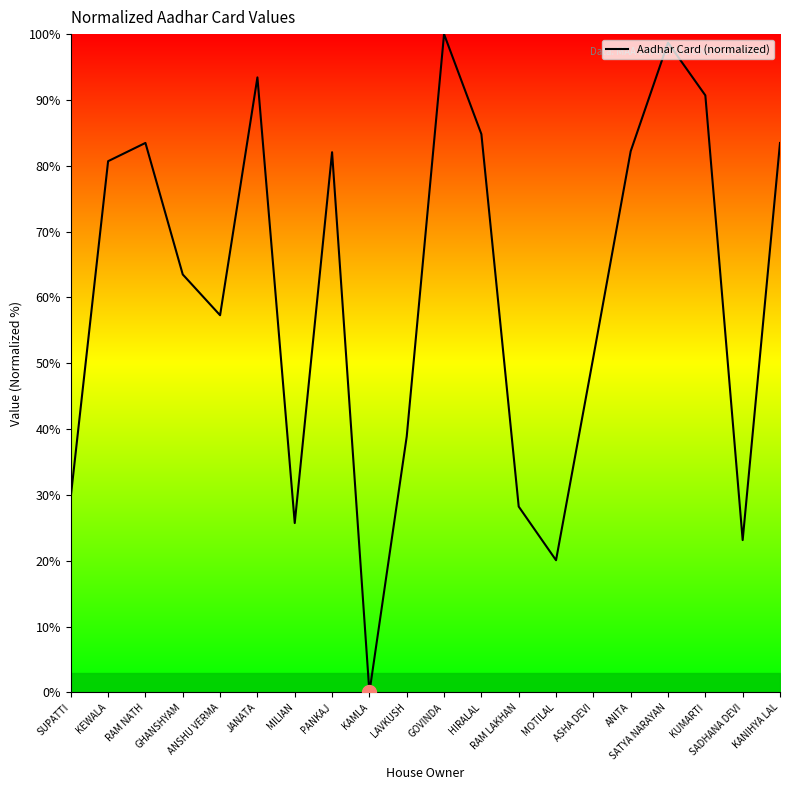

Which label corresponds to the smallest value in the chart?

KAMLA